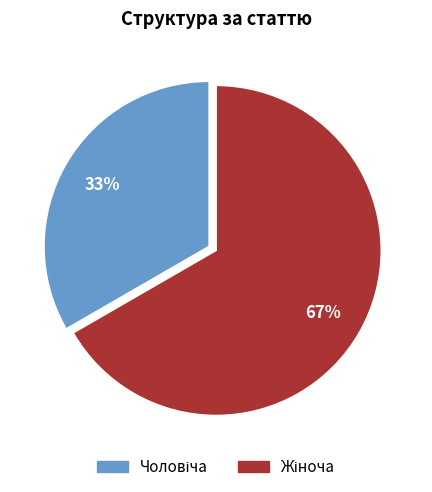

Is there a majority slice in this chart?

Yes